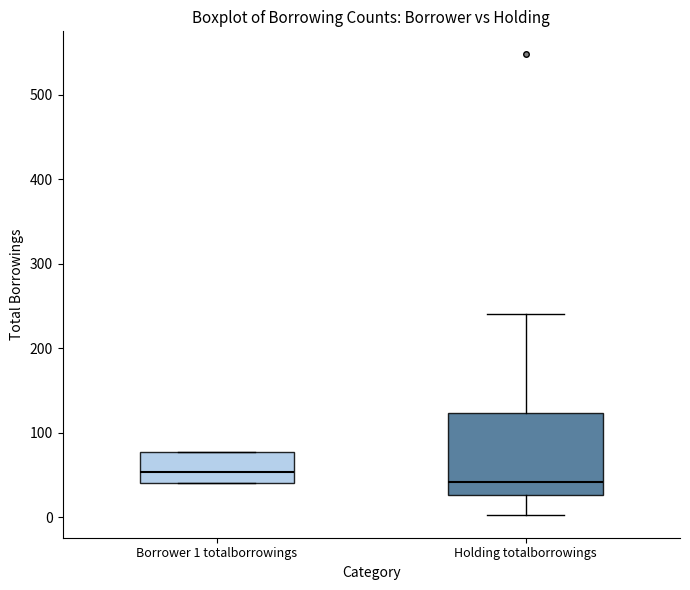

Where is the lower edge of the box for Holding totalborrowings on the y-axis? The values are not printed on the chart, so give them approximately, as read against the axis.

30